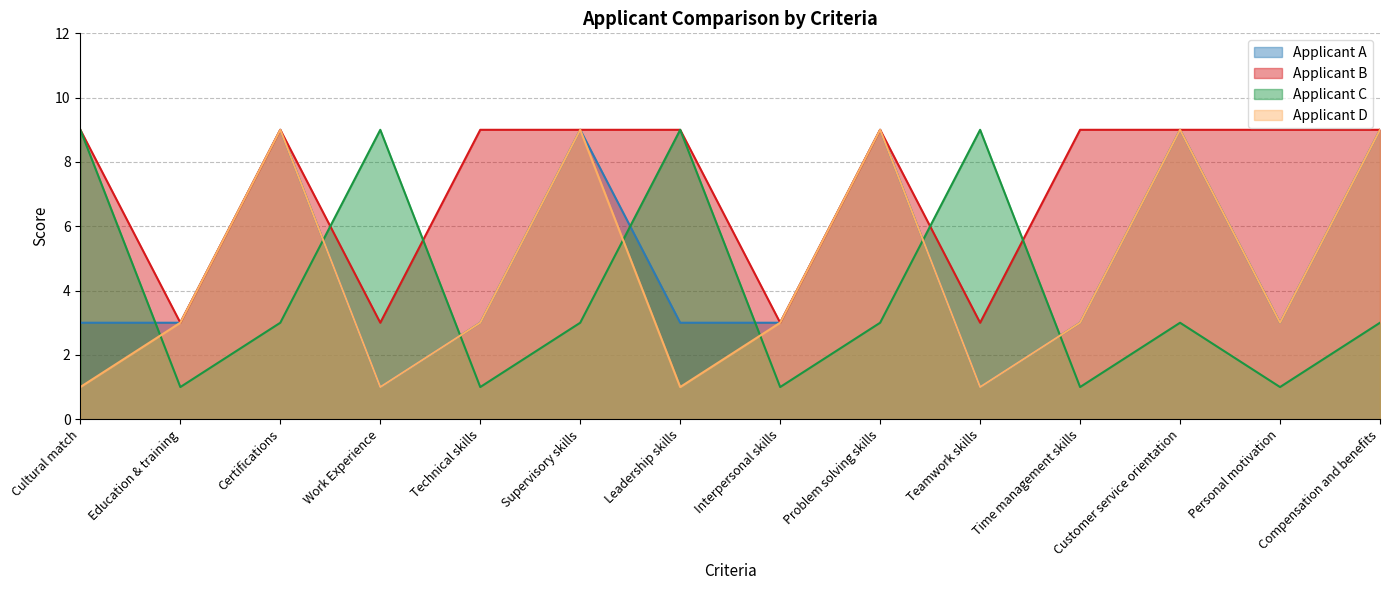

Where is Applicant C nearest to the value 5?

Certifications